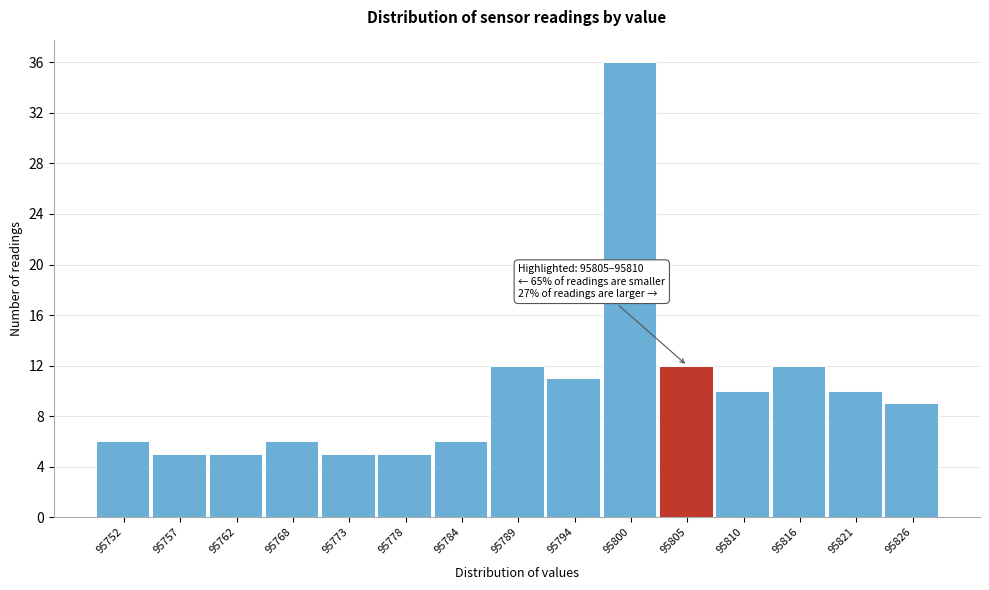

Reading left to right, what are all the values shown in this chart?

95752=6	95757=5	95762=5	95768=6	95773=5	95778=5	95784=6	95789=12	95794=11	95800=36	95805=12	95810=10	95816=12	95821=10	95826=9